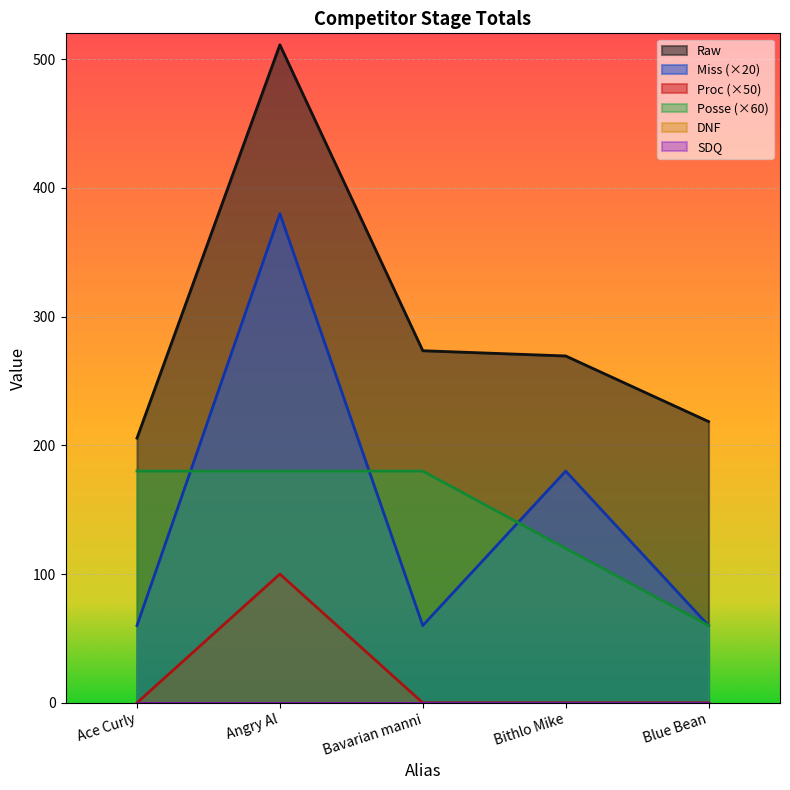

What is the label of the 3rd point from the right?

Bavarian manni